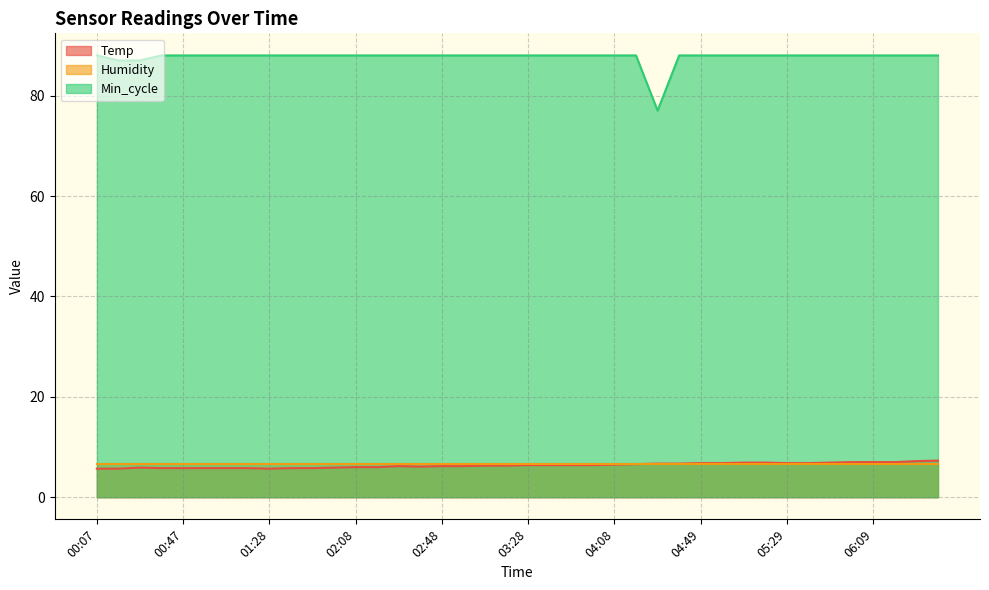

What is the sum of the Min_cycle values at 00:57 and 03:48?

176.0